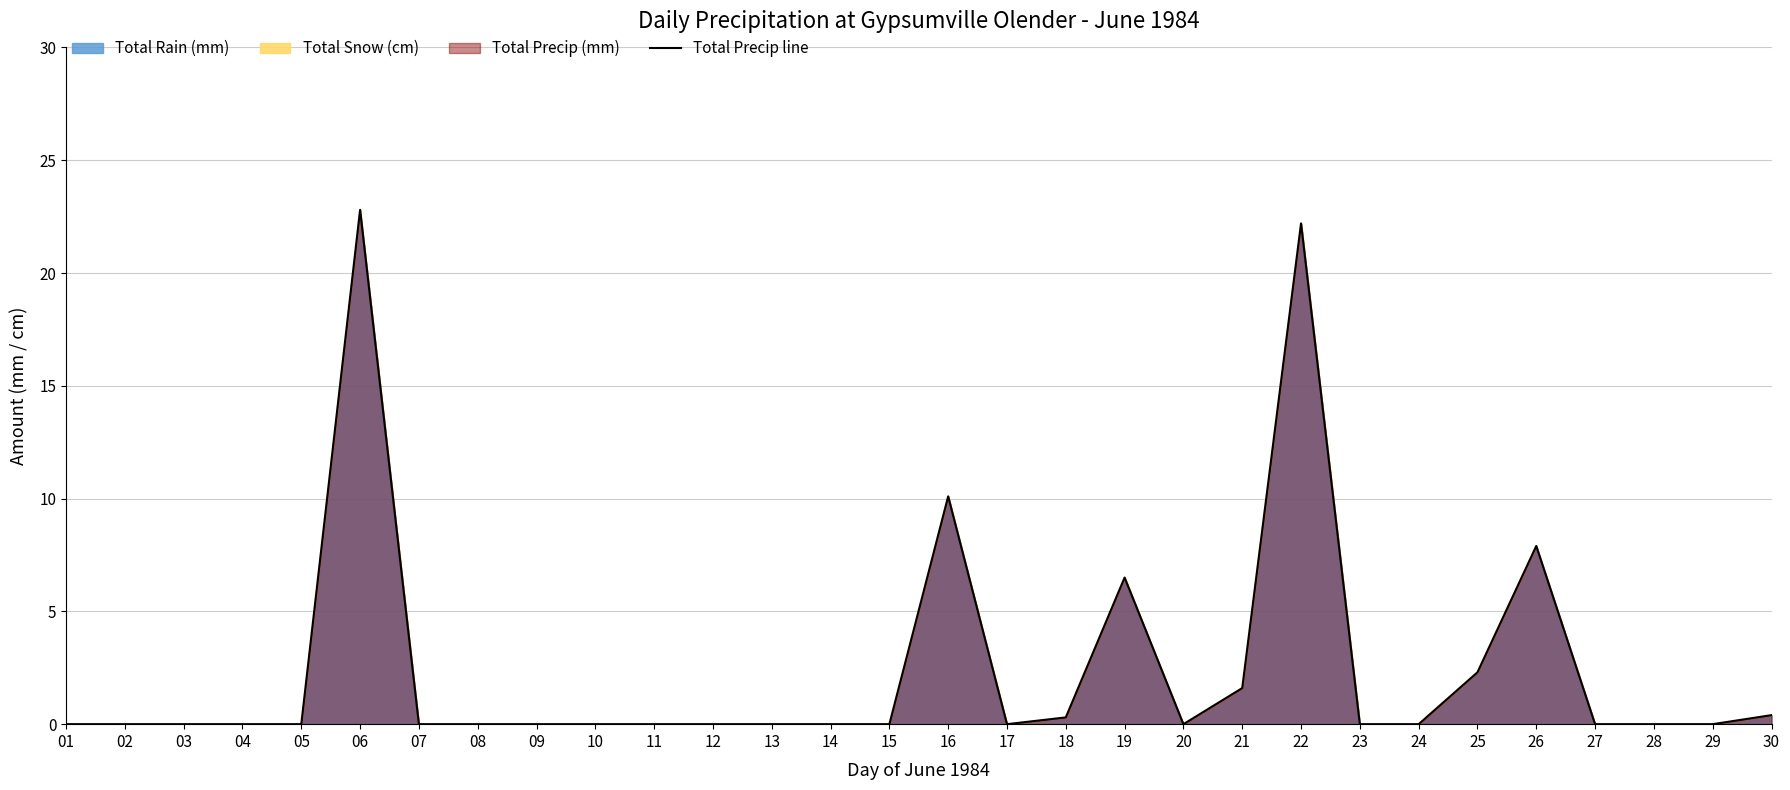

List the labels in order of value, largest first.

06, 22, 16, 26, 19, 25, 21, 30, 18, 01, 02, 03, 04, 05, 07, 08, 09, 10, 11, 12, 13, 14, 15, 17, 20, 23, 24, 27, 28, 29